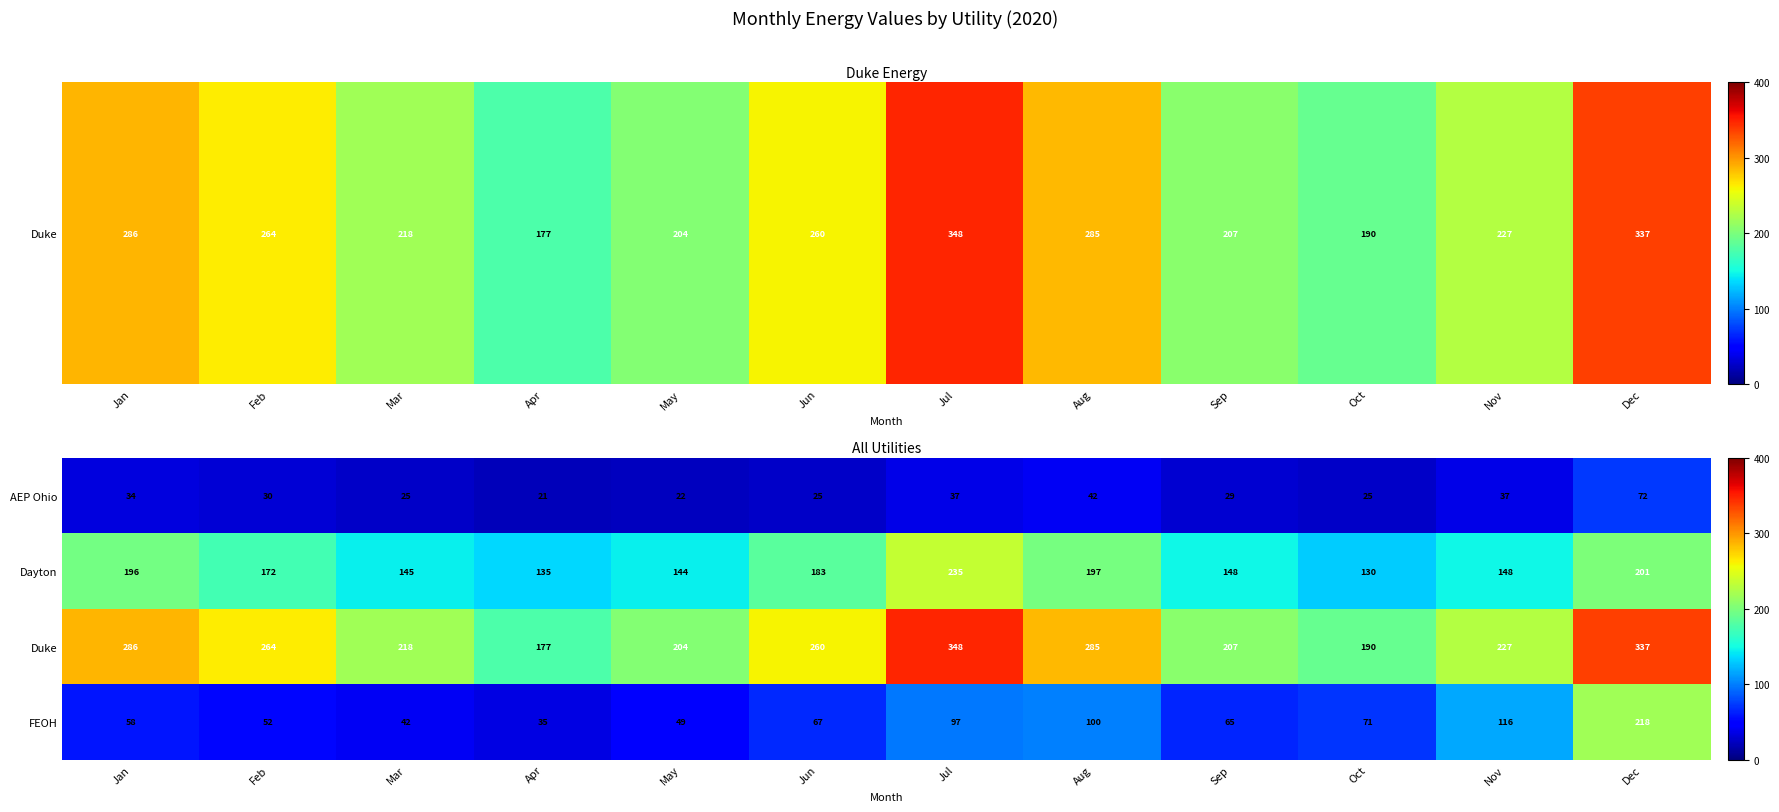

At which category is the sum across all series the highest?

Dec